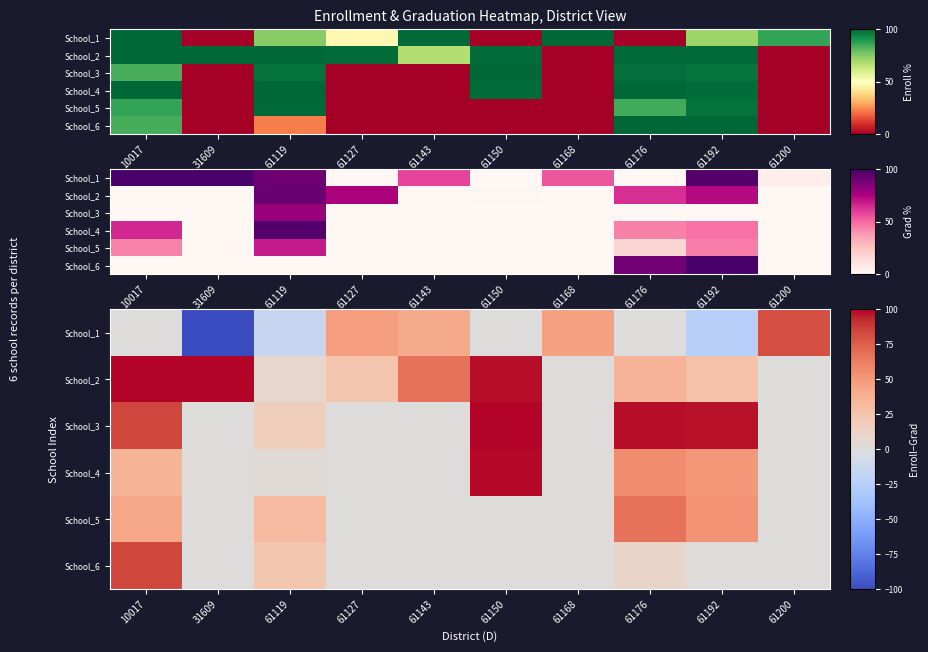

Is it true that School_6 equals 22.7 at 61119?

True